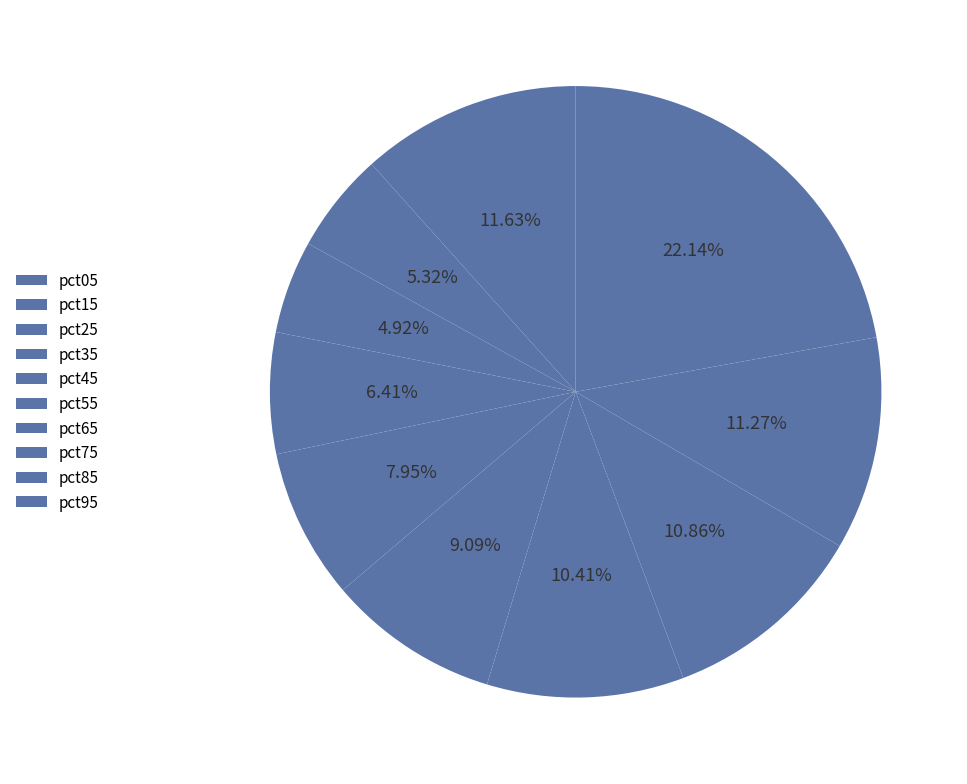

Is it true that pct15 is 5% of the pie?

True